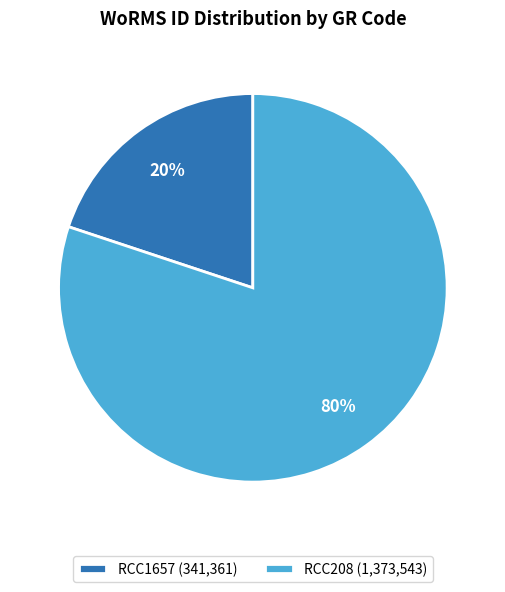

Does RCC1657 represent more than half of the total?

No